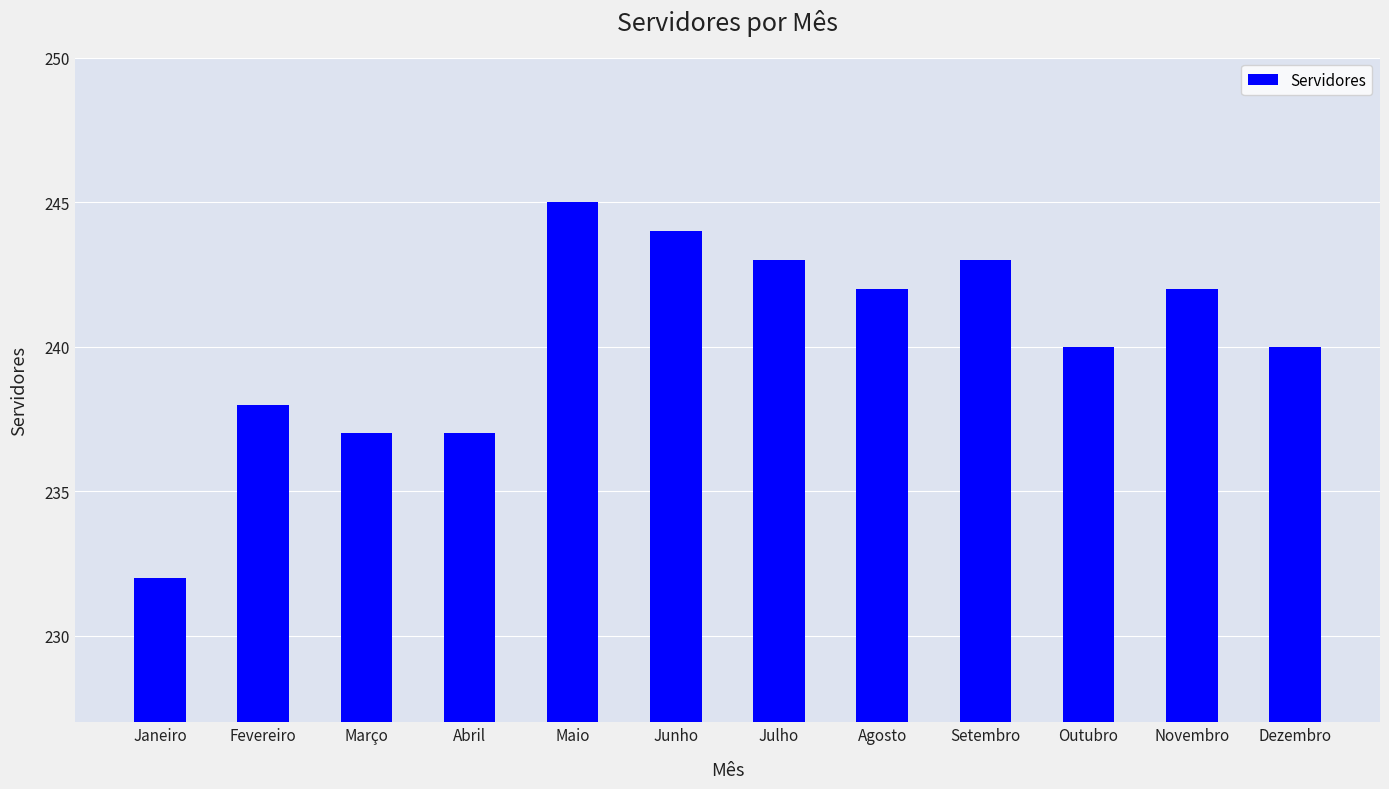

Is it true that the value at Maio is 64?

False